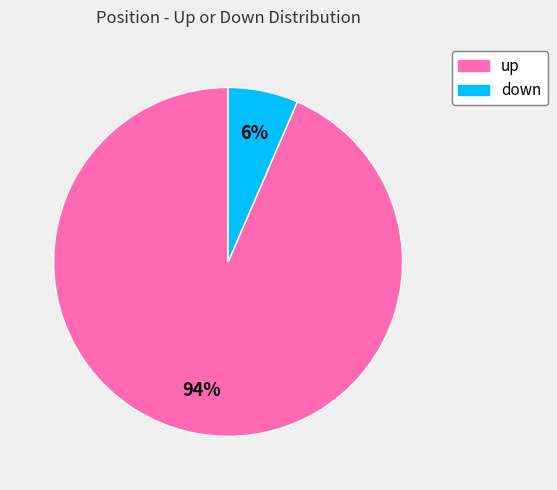

To the nearest percent, what is the average slice percentage?

50%